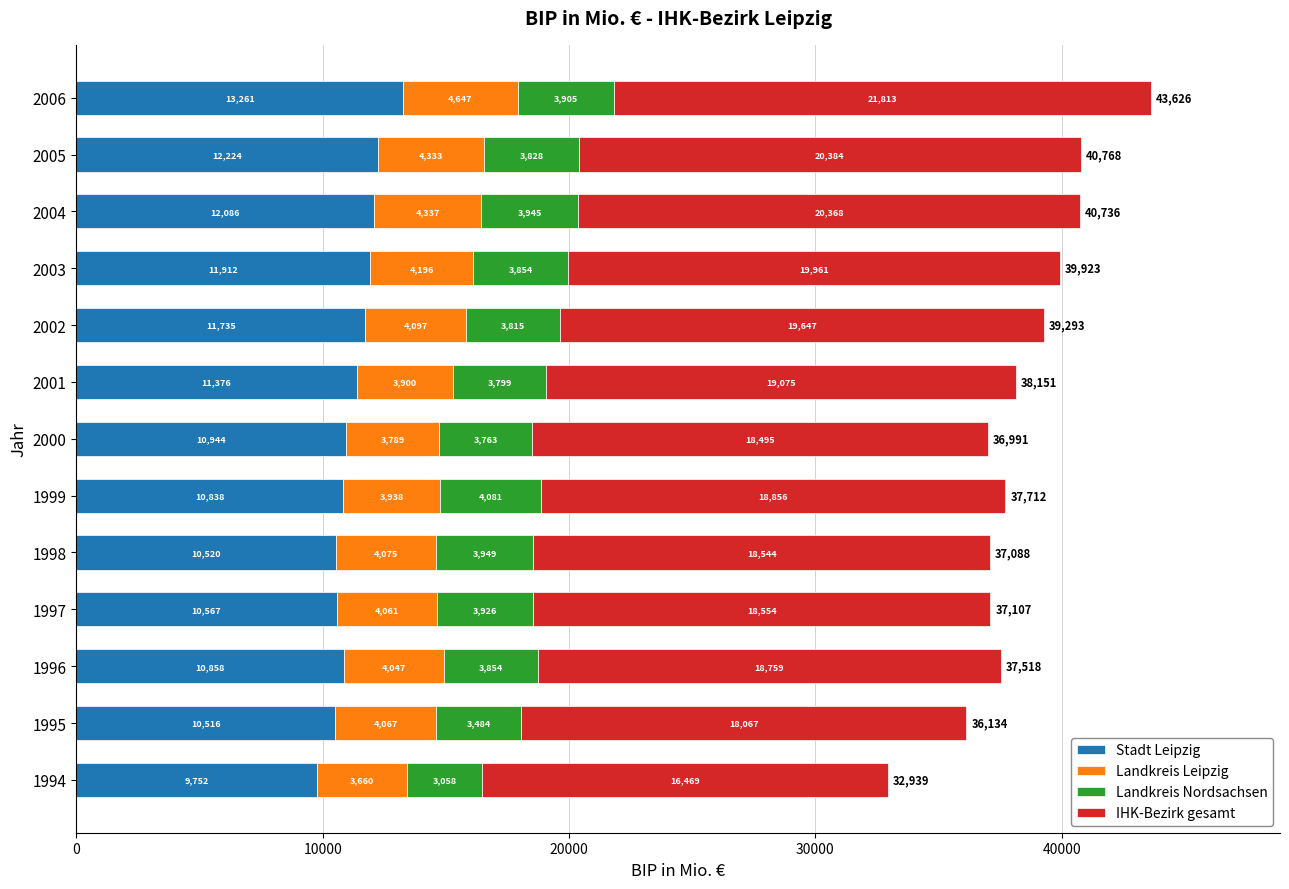

At which label does Stadt Leipzig reach its peak?

2006